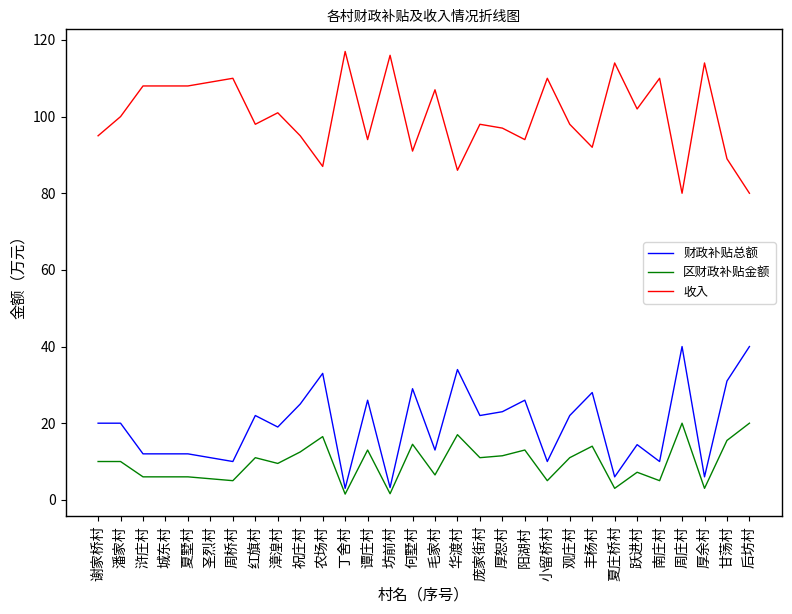

True or false: 收入 has more than 2 points higher than both neighbors.

True